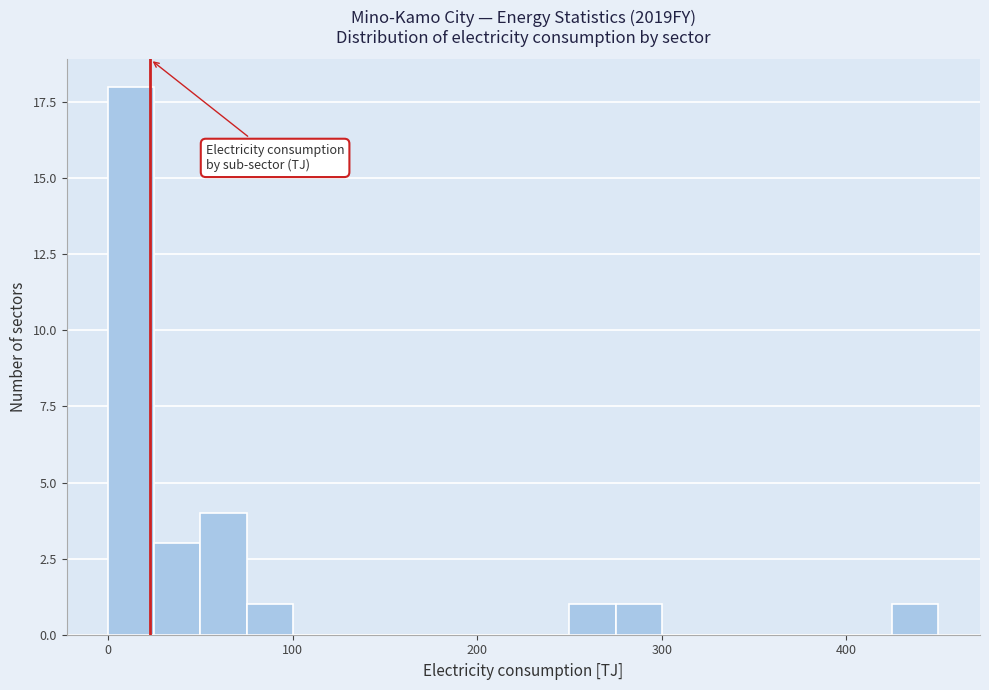

Around what value on the x-axis is the tallest bar? Give the approximate position of its centre, as read against the axis.

10